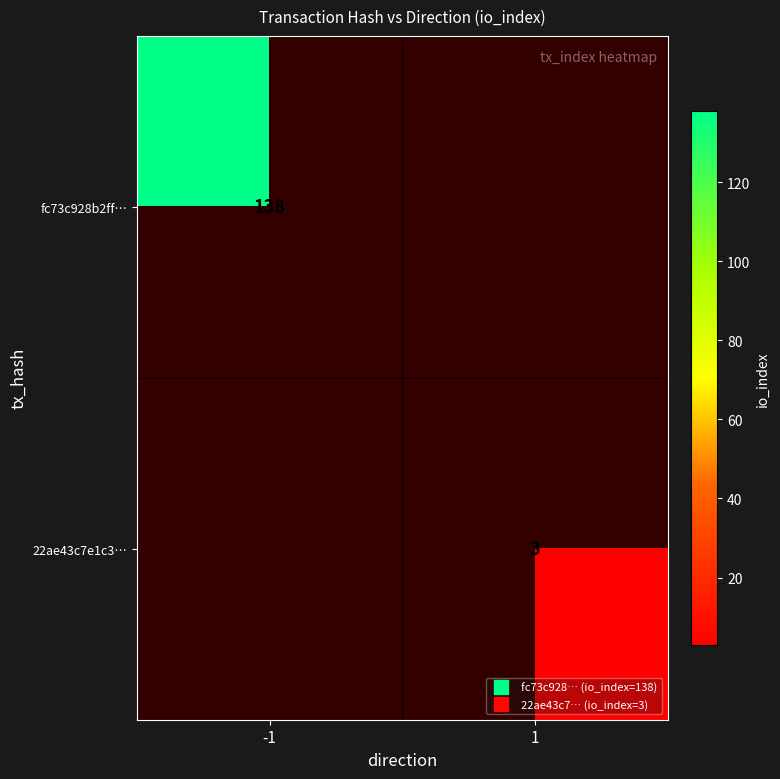

Is the value of fc73c928b2ff… at 1 greater than the value of 22ae43c7e1c3… at -1?

No